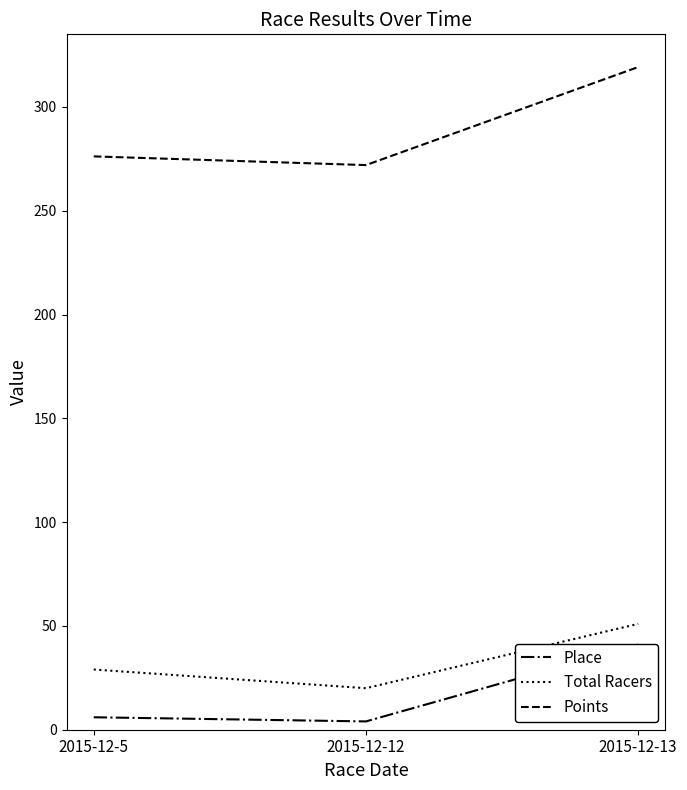

How many data points does each series have?

3